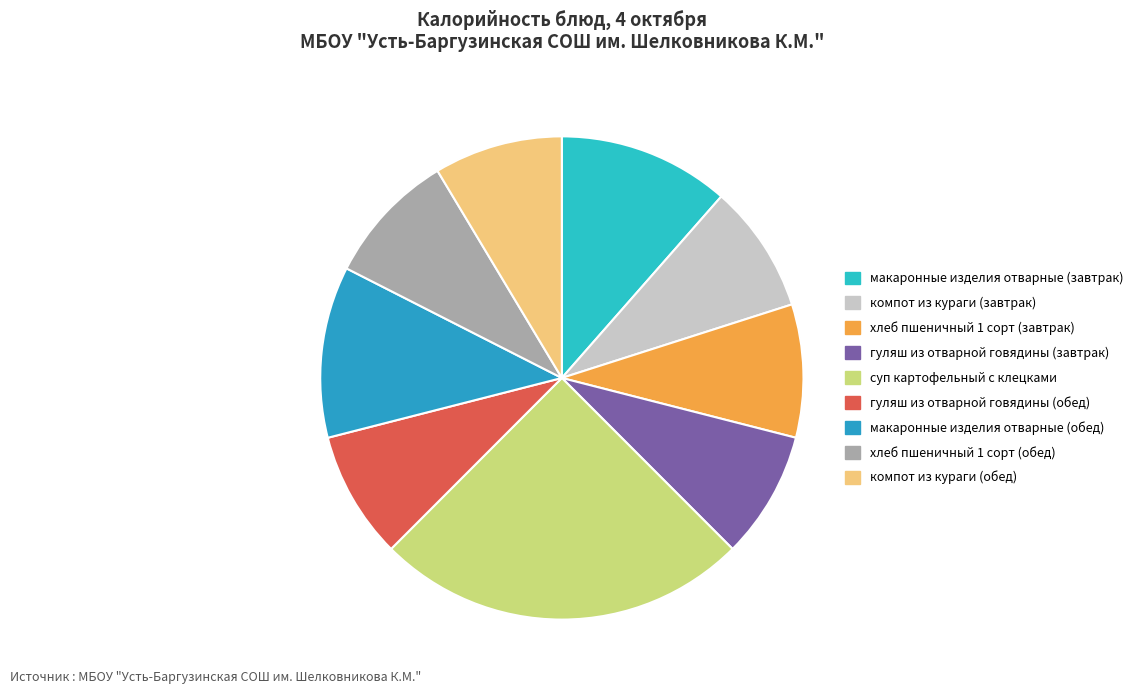

Which slice is the largest?

суп картофельный с клецками